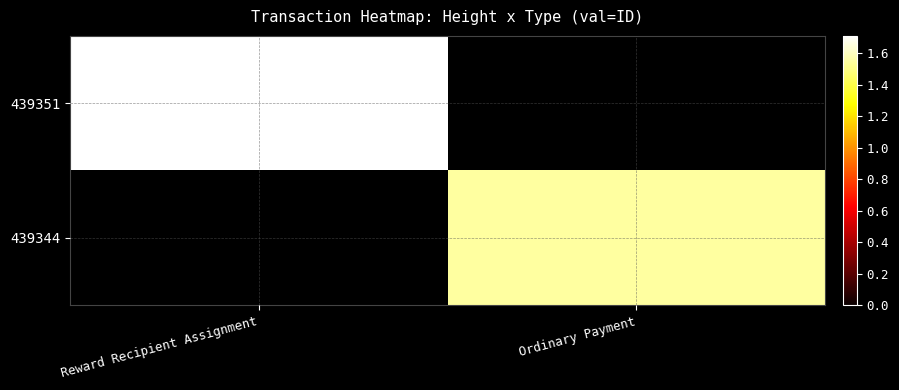

Rank the series by their maximum value, from highest to lowest.

439351, 439344